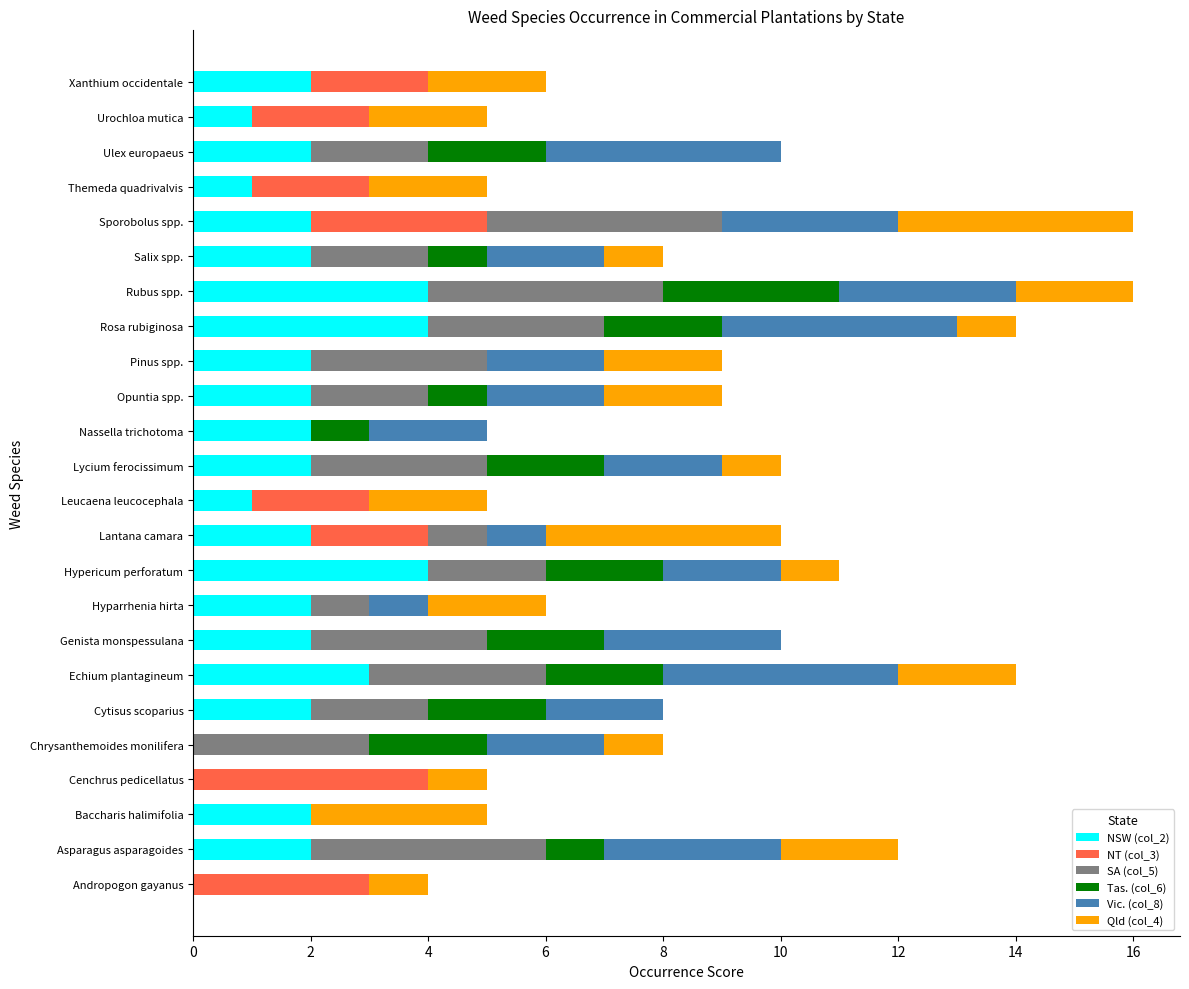

What is the total value across all series at Xanthium occidentale?

6